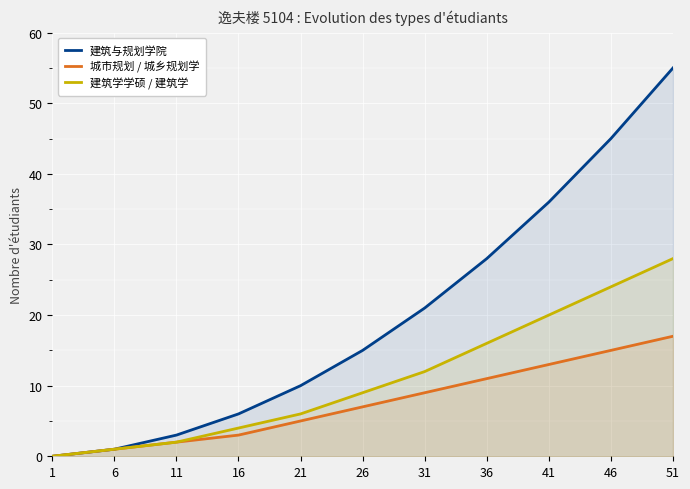

Rank the series at 26 from lowest to highest value.

城市规划 / 城乡规划学, 建筑学学硕 / 建筑学, 建筑与规划学院